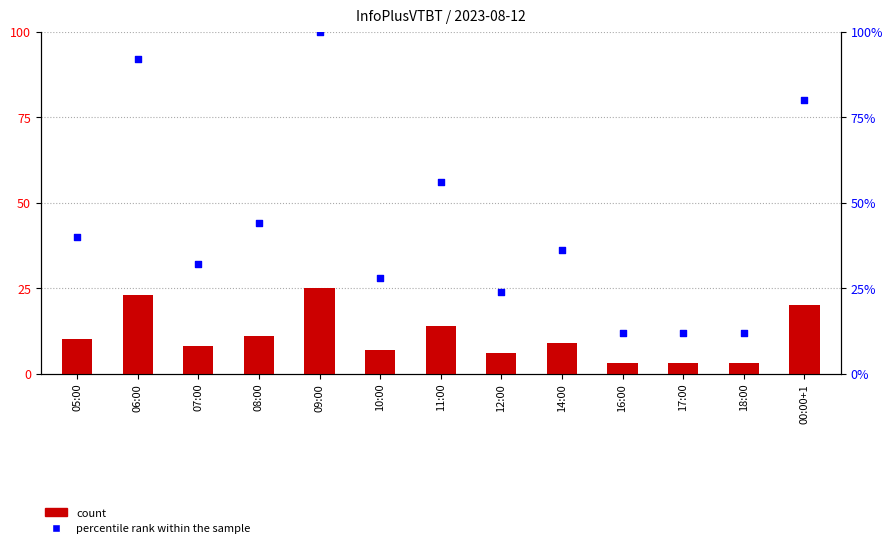

At how many categories does at least one series exceed 9?

13